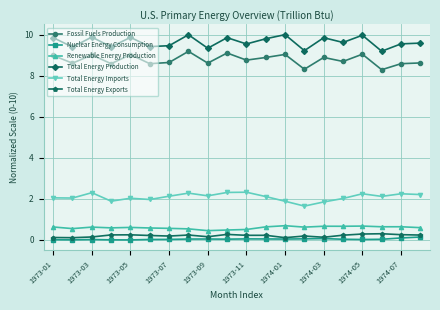

What is the highest value of the Total Energy Exports series?

0.3